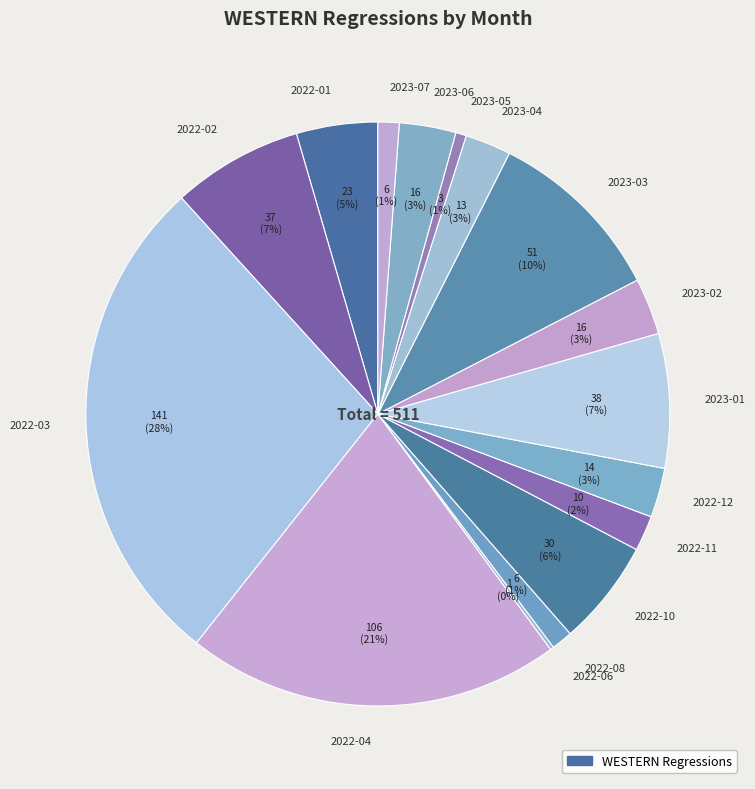

Is 2023-02 the majority of the pie?

No